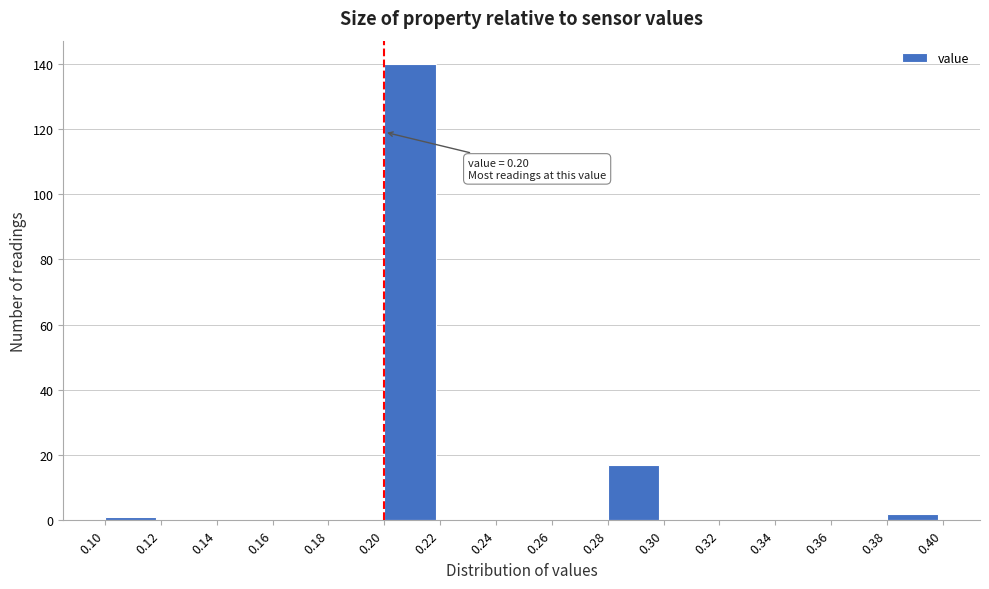

Which range on the x-axis has the tallest bar?

0.20 to 0.22